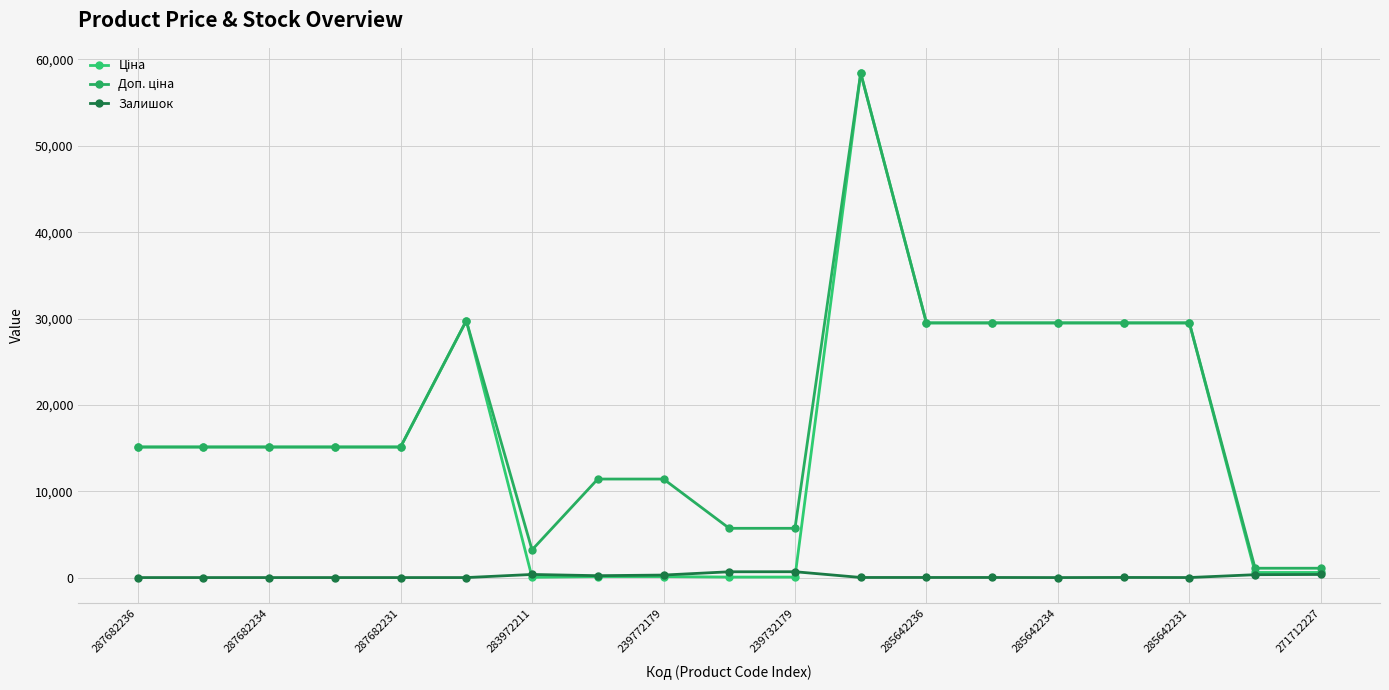

How many lines are shown in the chart?

3